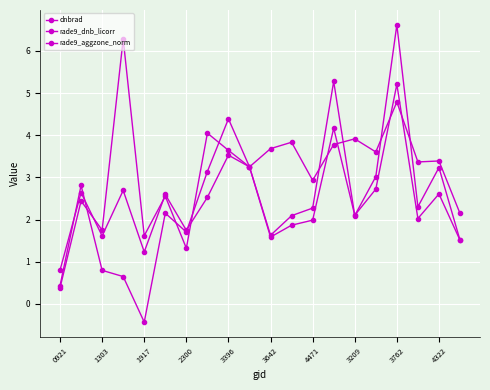

How many values in the rade9_dnb_licorr series exceed 2?

13